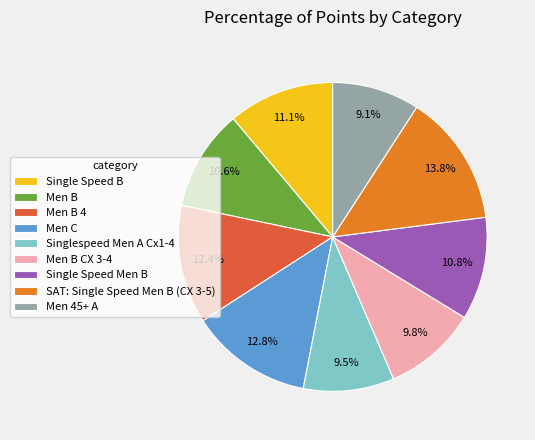

Is it true that SAT: Single Speed Men B (CX 3-5) is 27% of the pie?

False